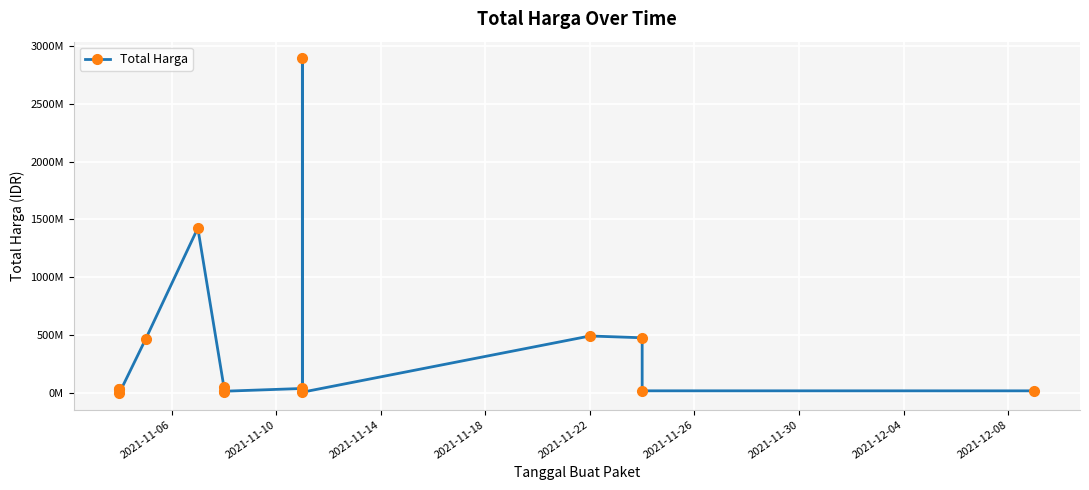

Reading left to right, transcribe all the data shown in this chart.

34000000	32441200	577875	464002100	1425867900	49730040	9180000	15513960	39440000	2892122000	7401240	493000000	477600000	19175000	18900000